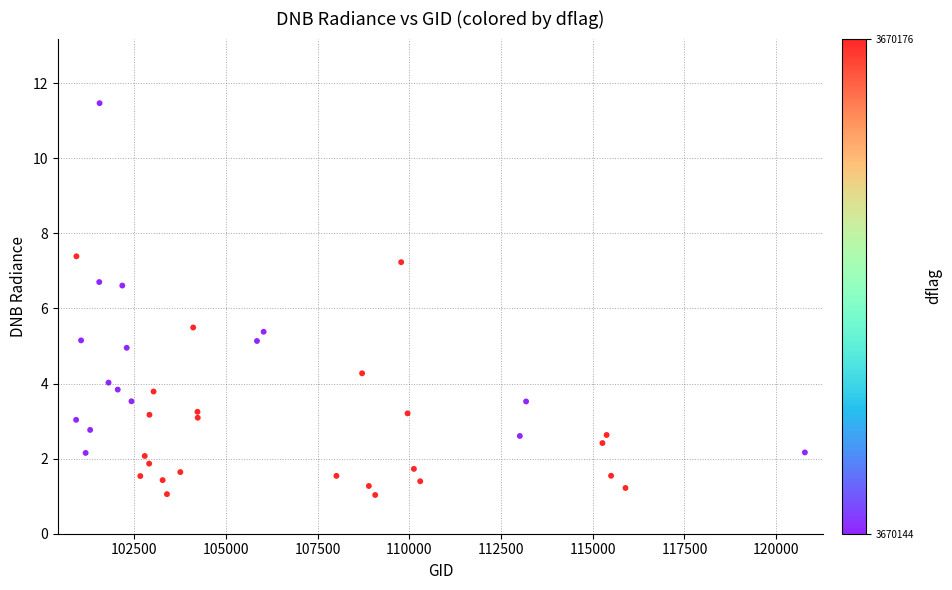

What is the range of Y values (max minus min)?

10.4